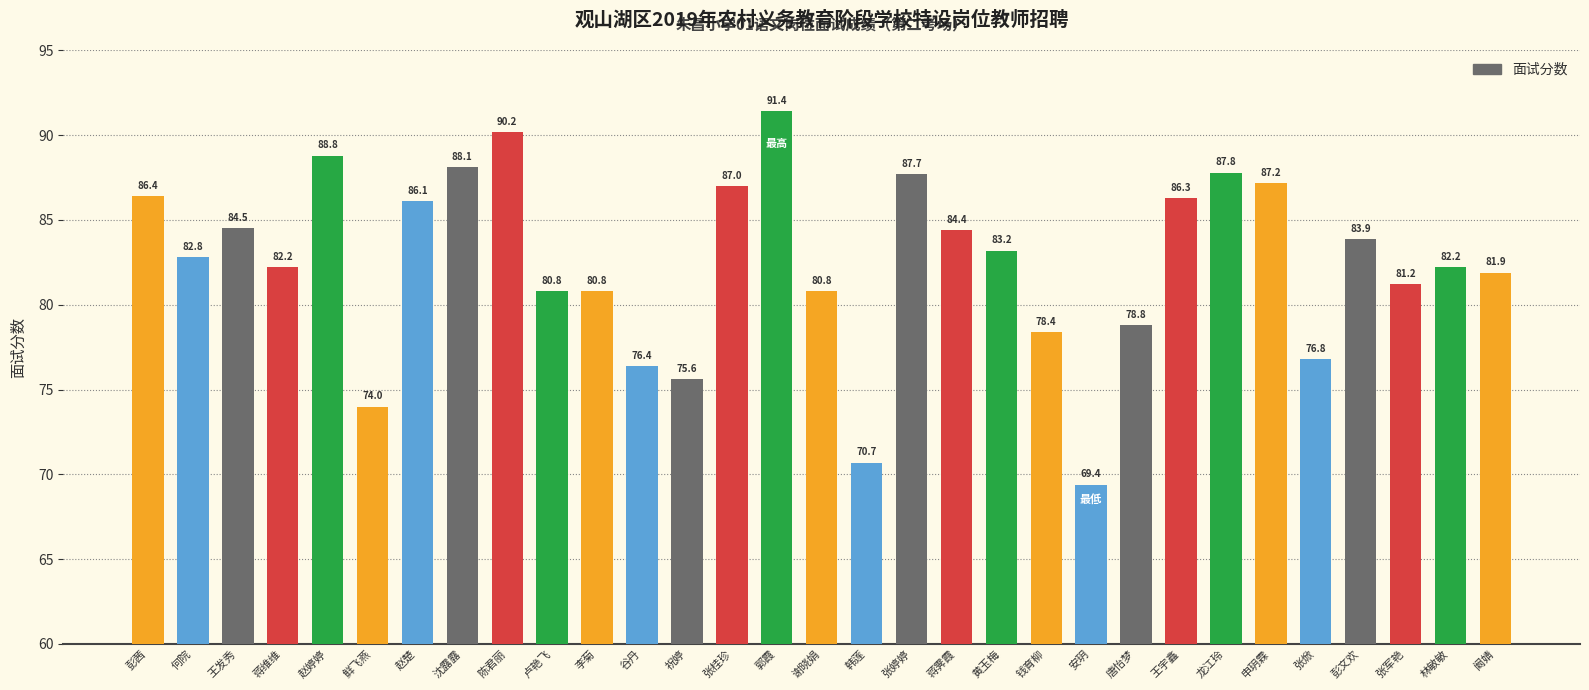

Between 卢艳飞 and 祝婷, which is larger?

卢艳飞